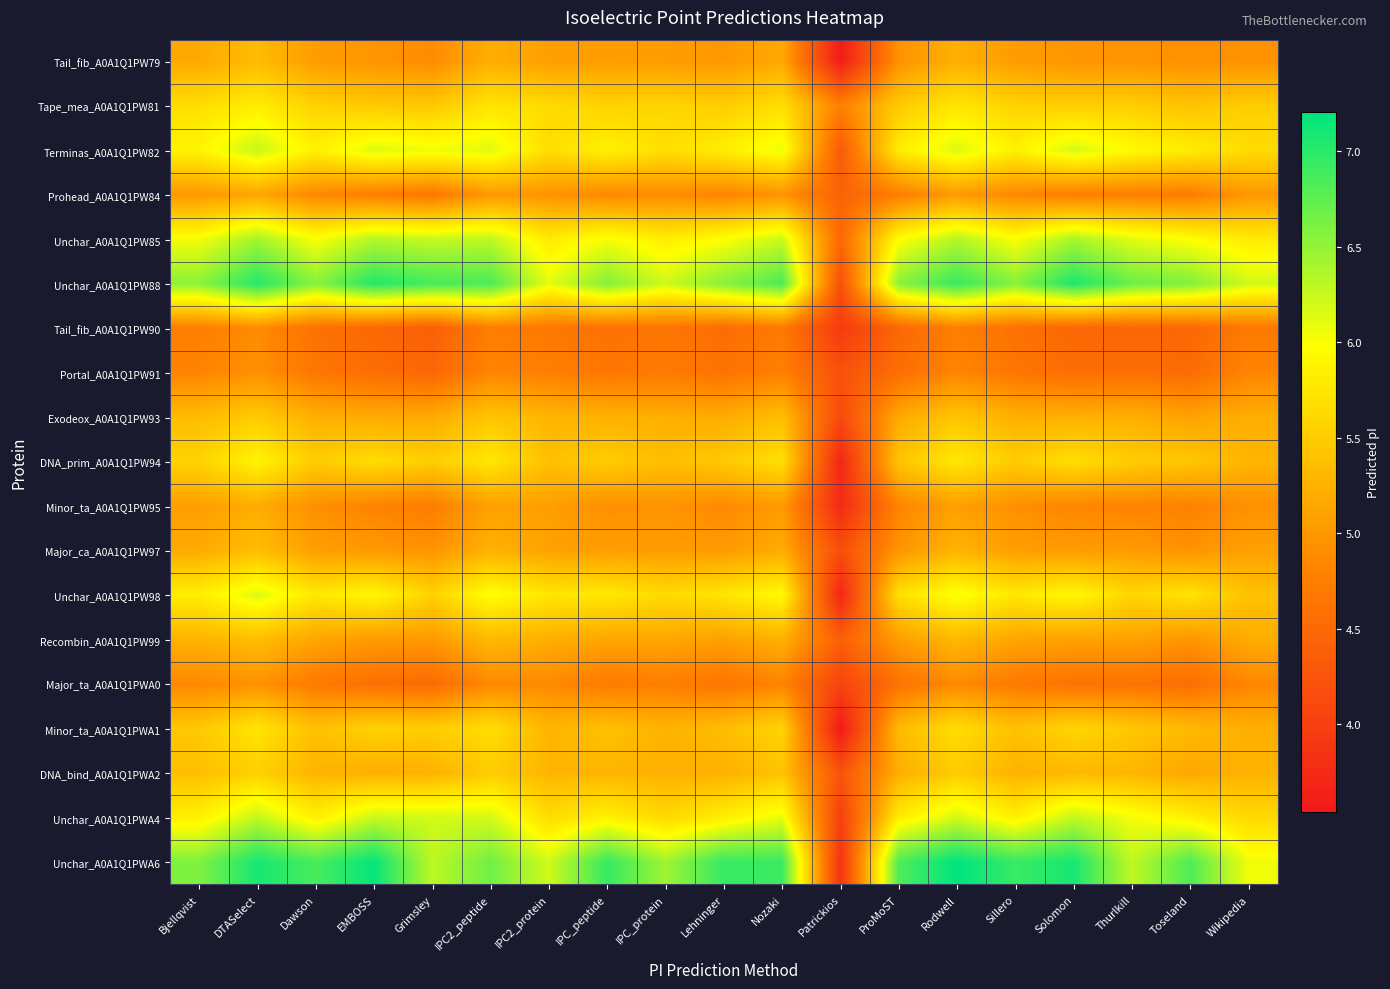

What is the maximum value shown in the chart?

7.2